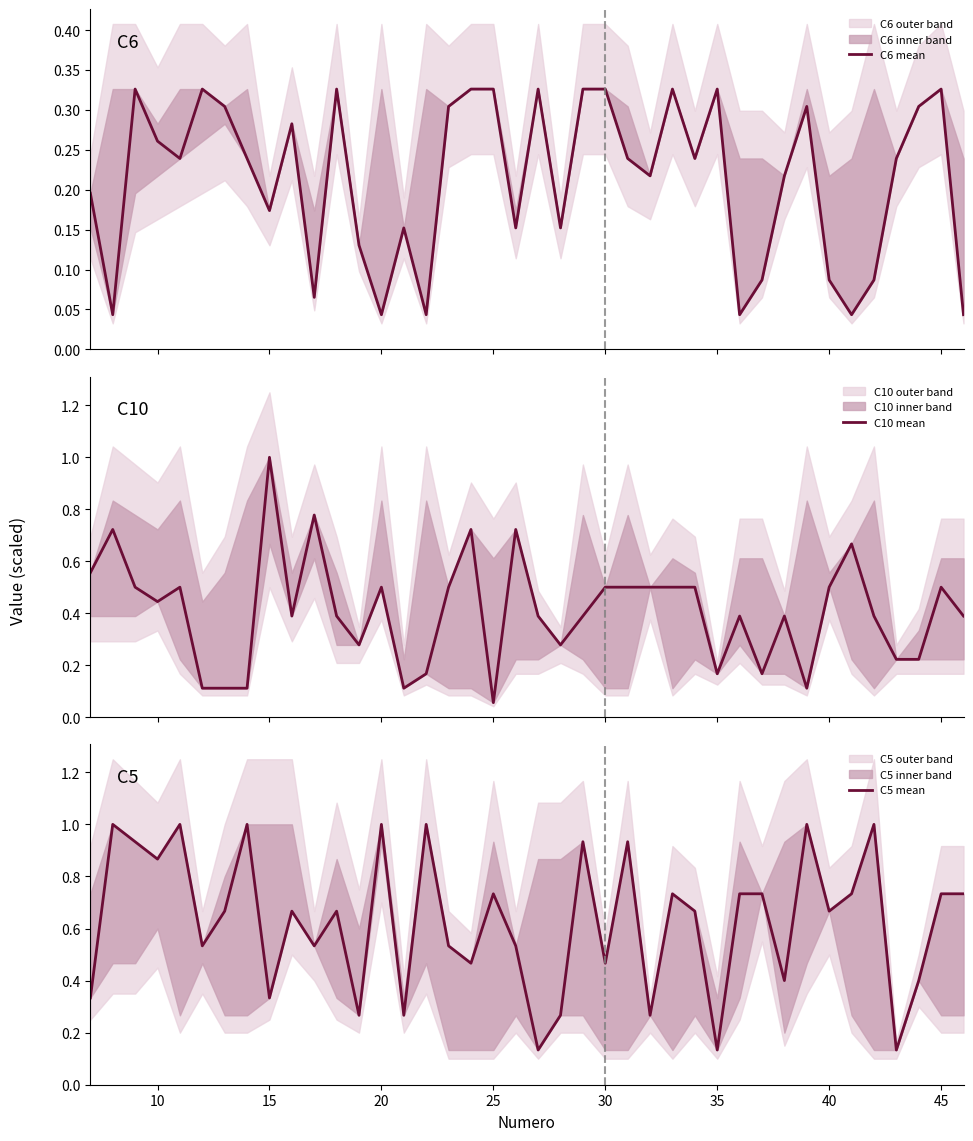

Is it true that C5 mean equals 0.4 at 15?

False